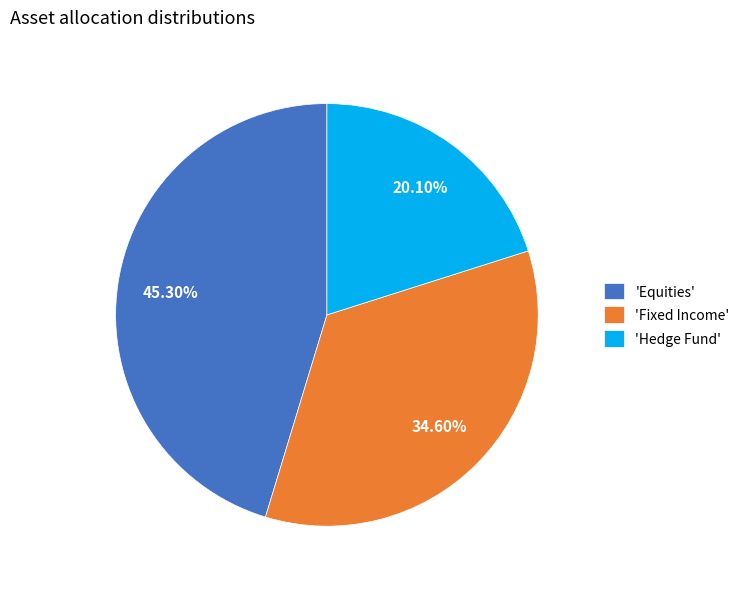

Approximately how many times larger is the value at 'Fixed Income' compared to 'Hedge Fund'?

1.7